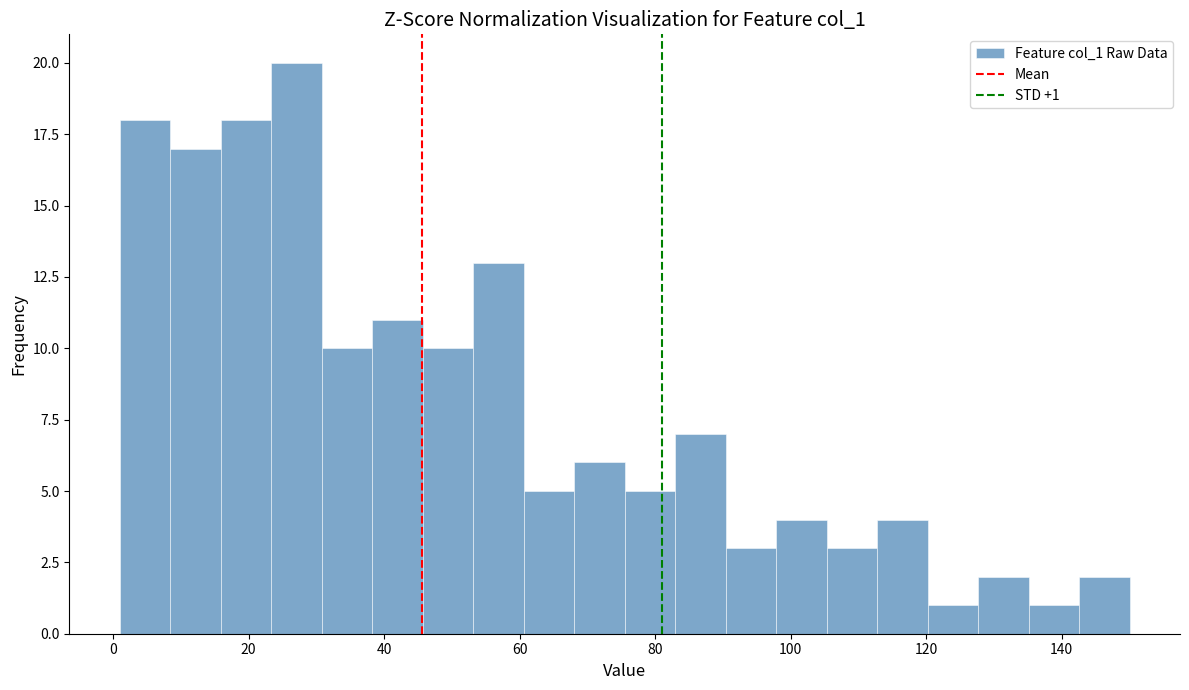

Read against the x-axis, roughly where is the centre of the tallest bar?

28